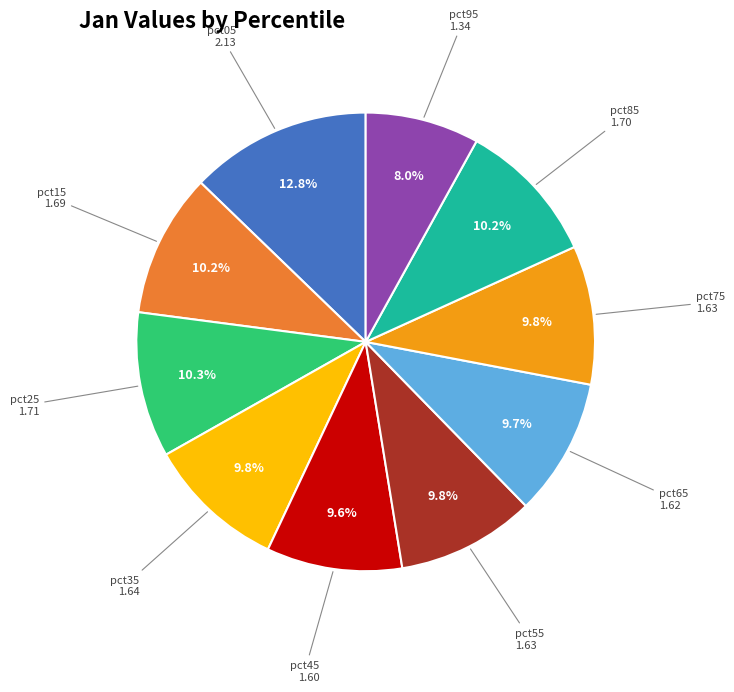

To the nearest percent, what is the difference between the largest and smallest slice percentages?

5%